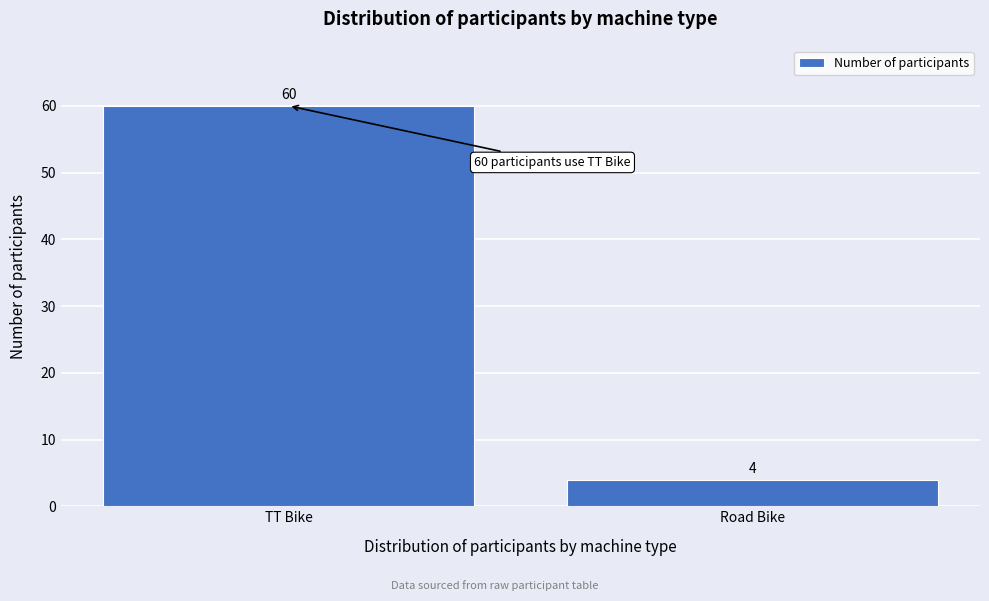

Reading left to right, transcribe all the data shown in this chart.

4	60